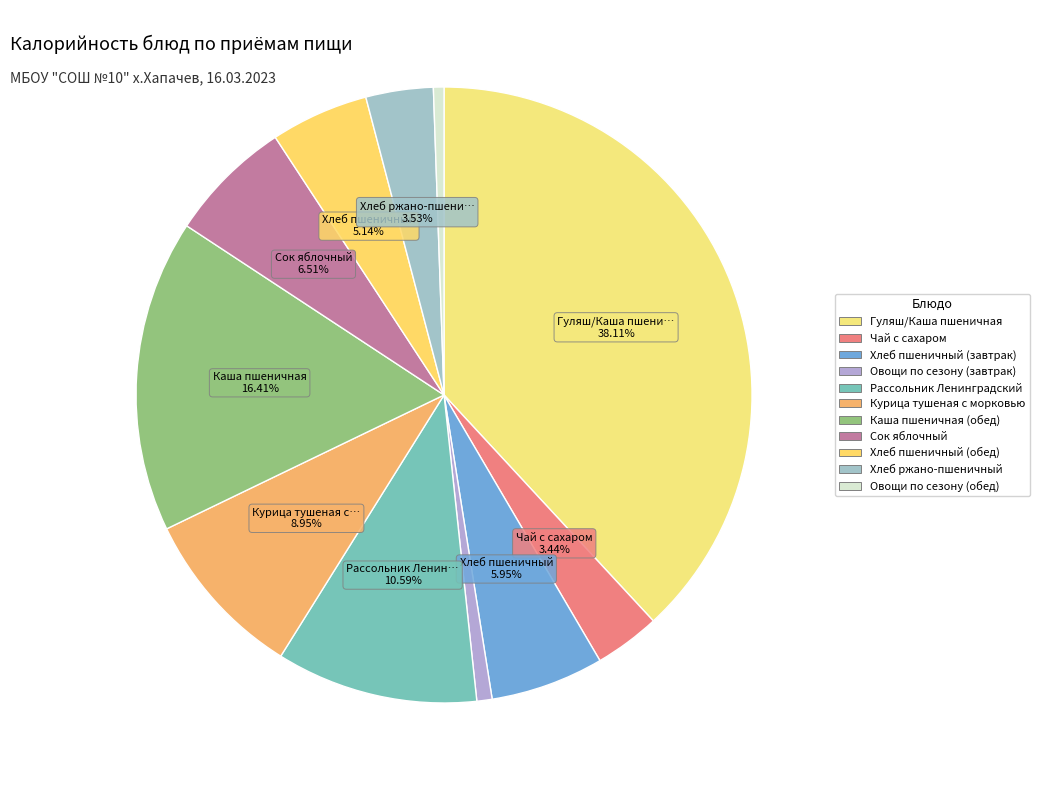

To the nearest percent, what is the combined percentage of Курица тушеная с морковью and Сок яблочный?

15%